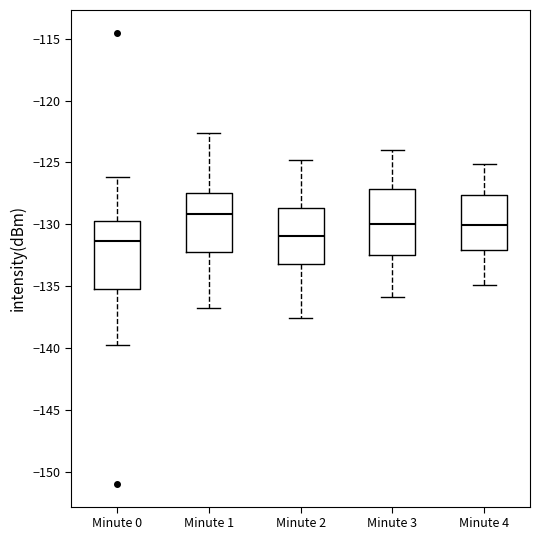

Where does the median line of the box for Minute 1 sit on the y-axis? The values are not printed on the chart, so give them approximately, as read against the axis.

-129.0